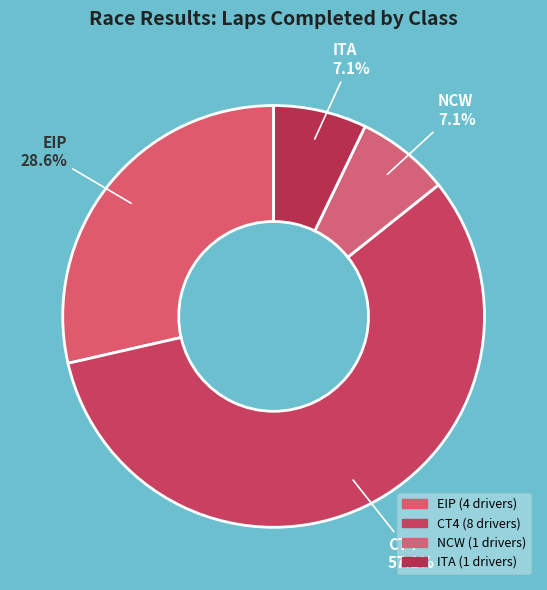

How many segments does this pie chart have?

4